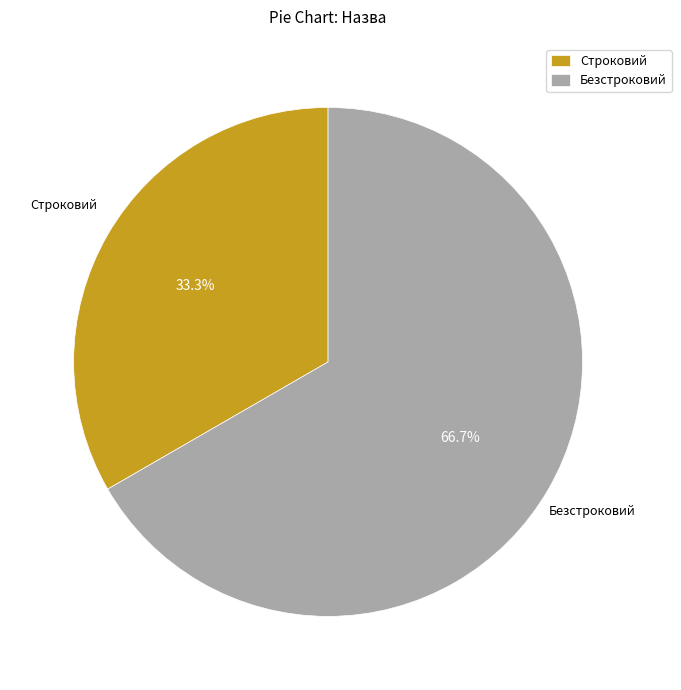

What percentage is the Строковий slice, to the nearest percent?

33%